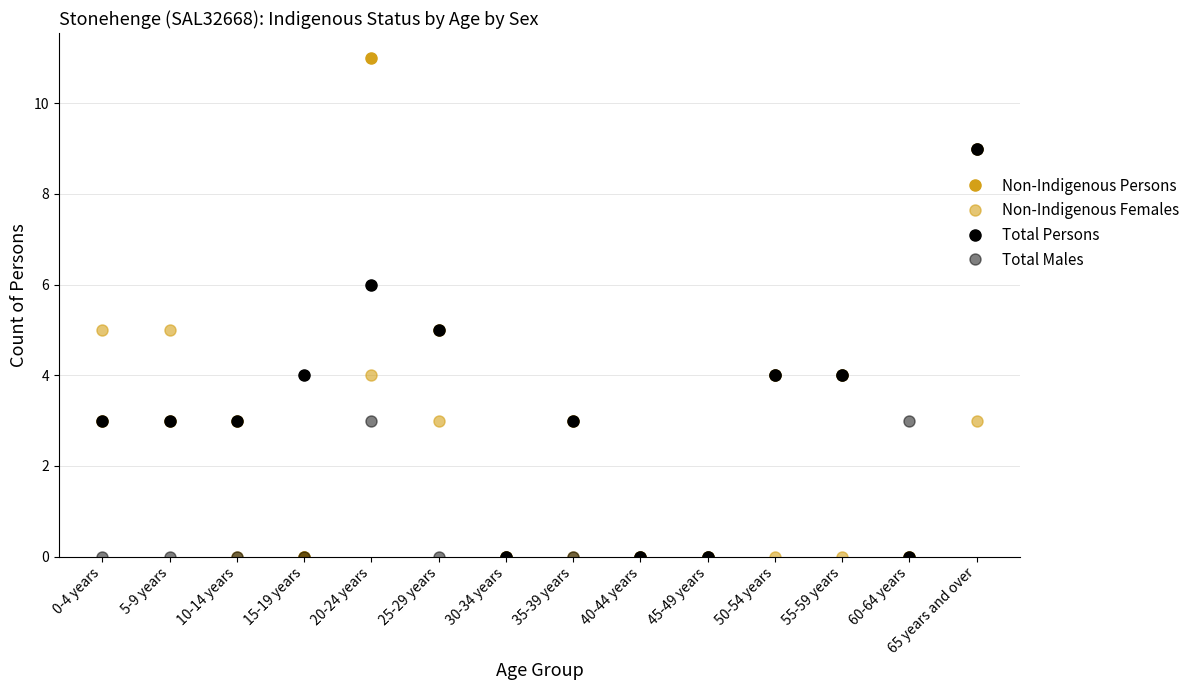

In Non-Indigenous Persons, how many points are lower than both neighbors (excluding endpoints)?

3